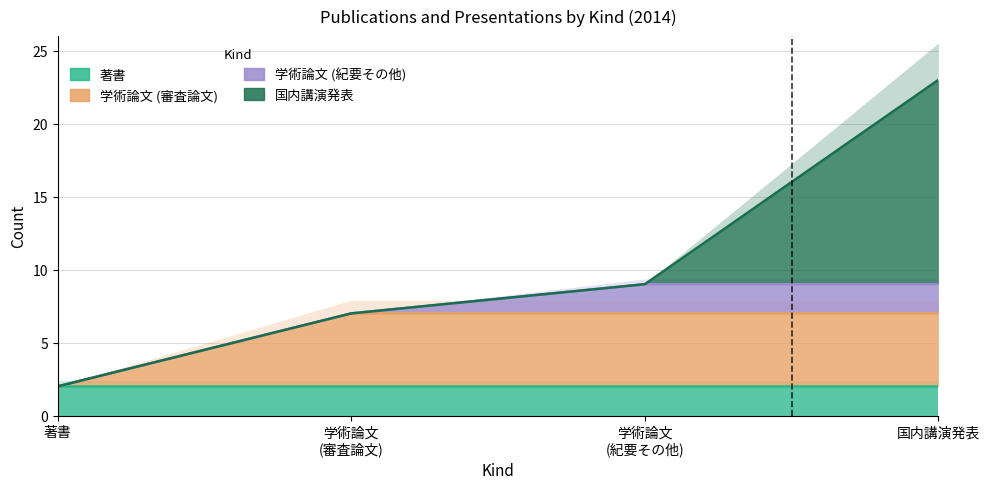

How many distinct data groups are displayed?

4